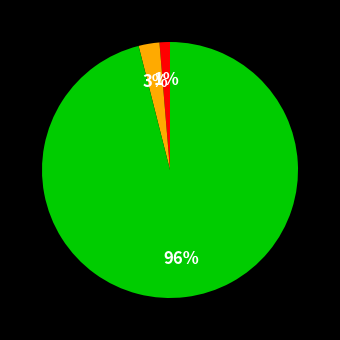

To the nearest percent, what is the average slice percentage?

33%